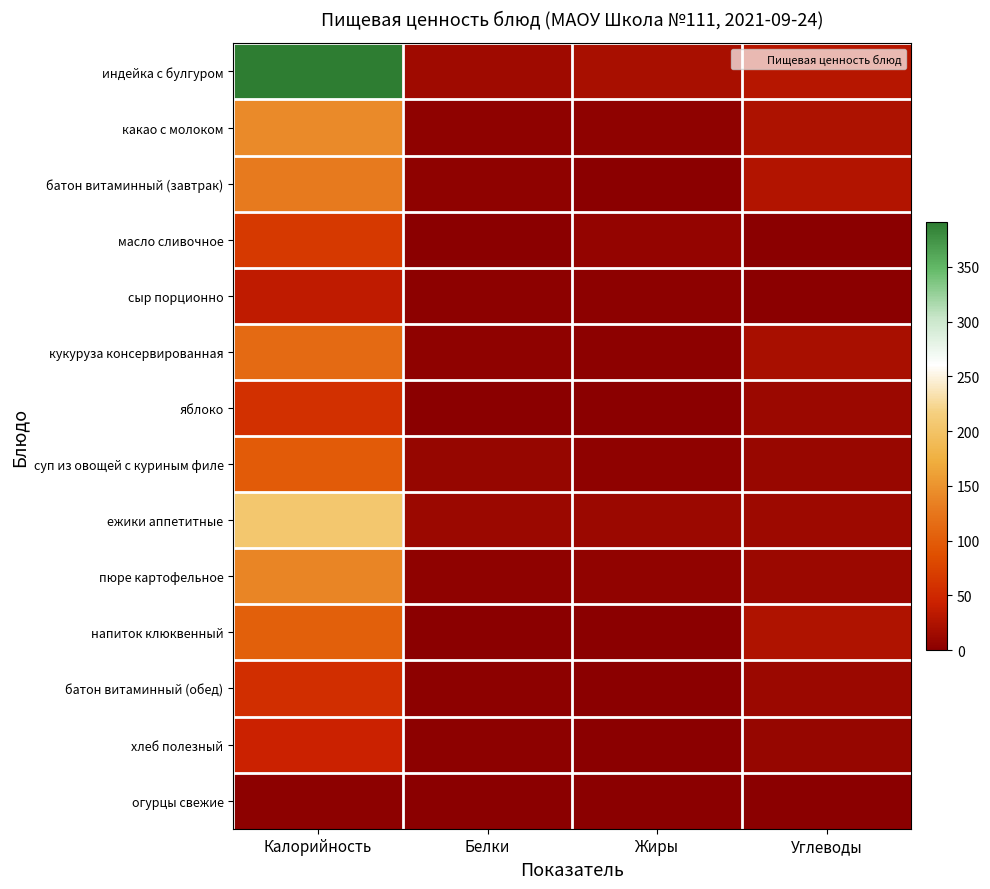

Between Углеводы and Белки, which is larger?

Углеводы